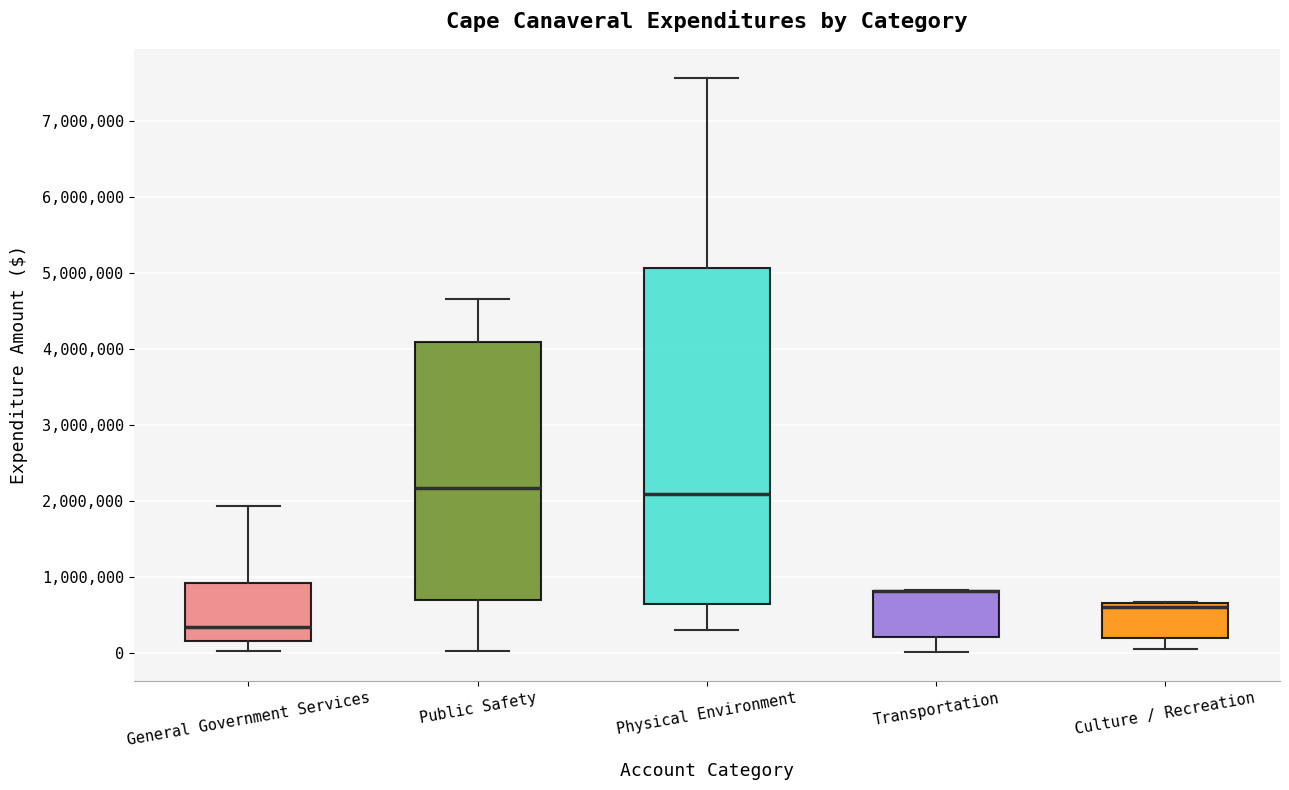

Which box is the tallest, from its lower edge to its upper edge?

Physical Environment